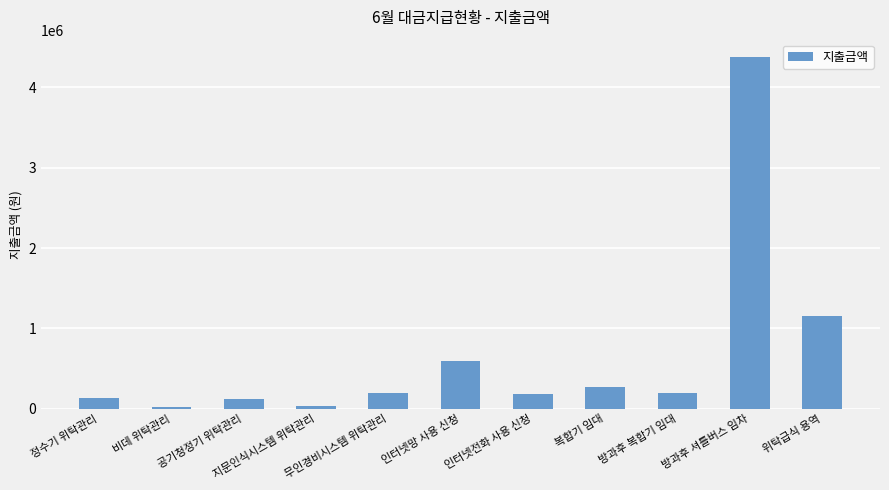

What is the sum of all values?

7292670